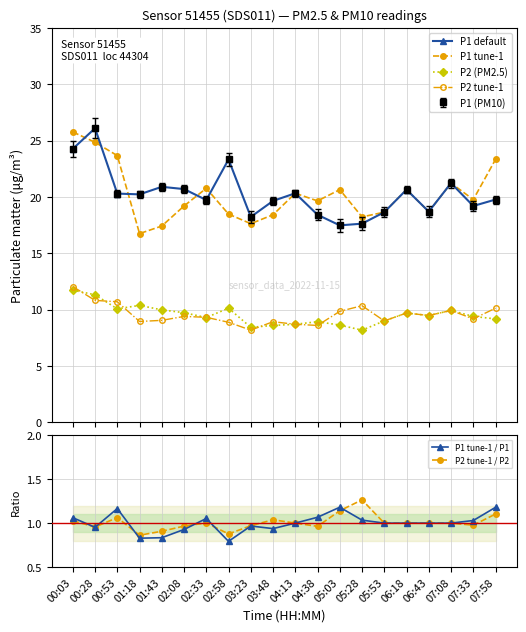

What is the value of the P1 tune-1 point at the 16th from the left?

20.6